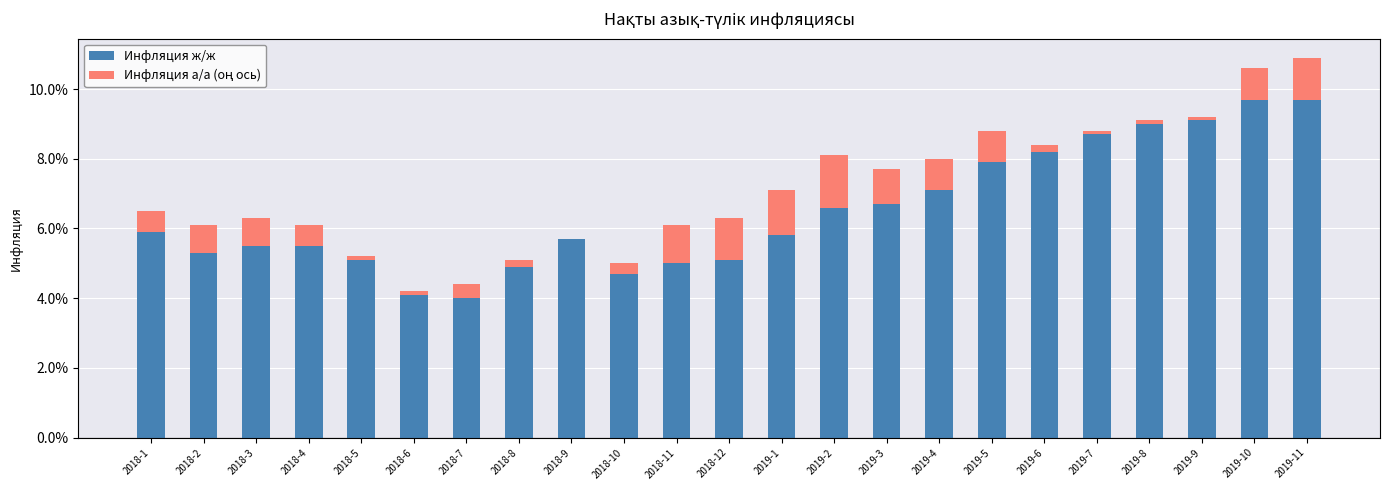

What is the total value across all series at 2019-7?

0.1